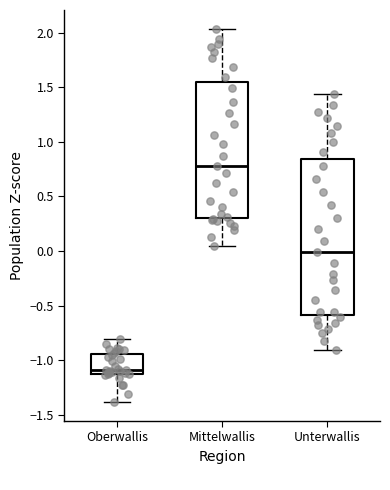

Reading left to right, read every box against the y-axis: the position of its median line, the range the box covers, and the ends of its whiskers. The values are not printed on the chart, so give them approximately, as read against the axis.

Oberwallis: median -1.10 (just above the box's lower edge), box -1.10 to -0.95, whiskers -1.40 to -0.80
Mittelwallis: median 0.80, box 0.30 to 1.55, whiskers 0.05 to 2.05
Unterwallis: median 0.00, box -0.60 to 0.85, whiskers -0.90 to 1.45